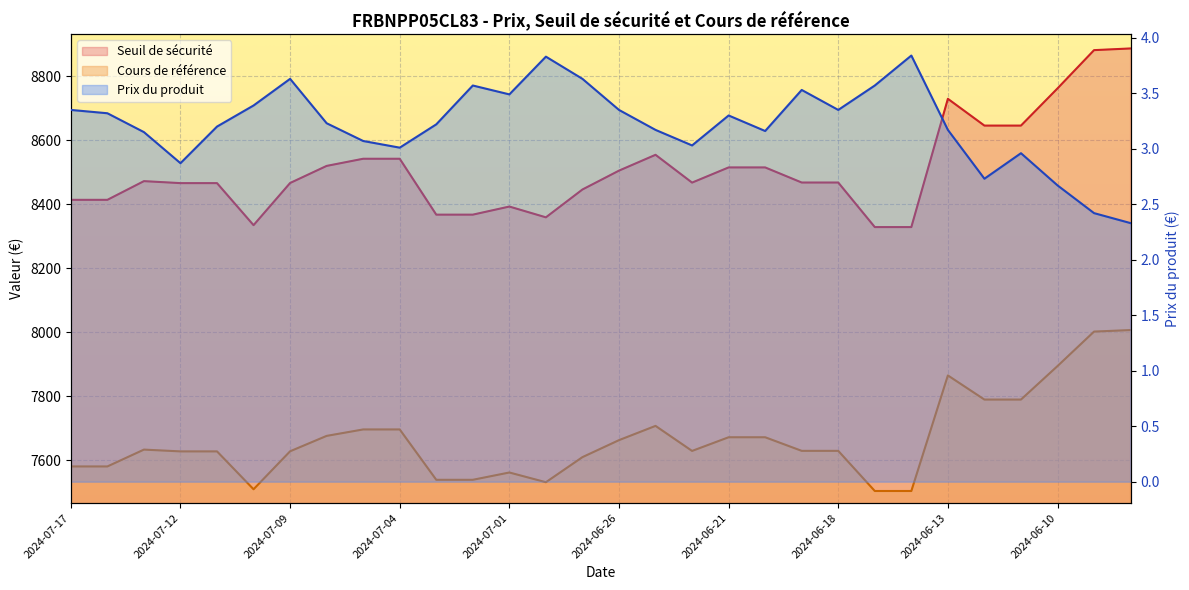

Does the chart display data point markers on the line(s)?

No